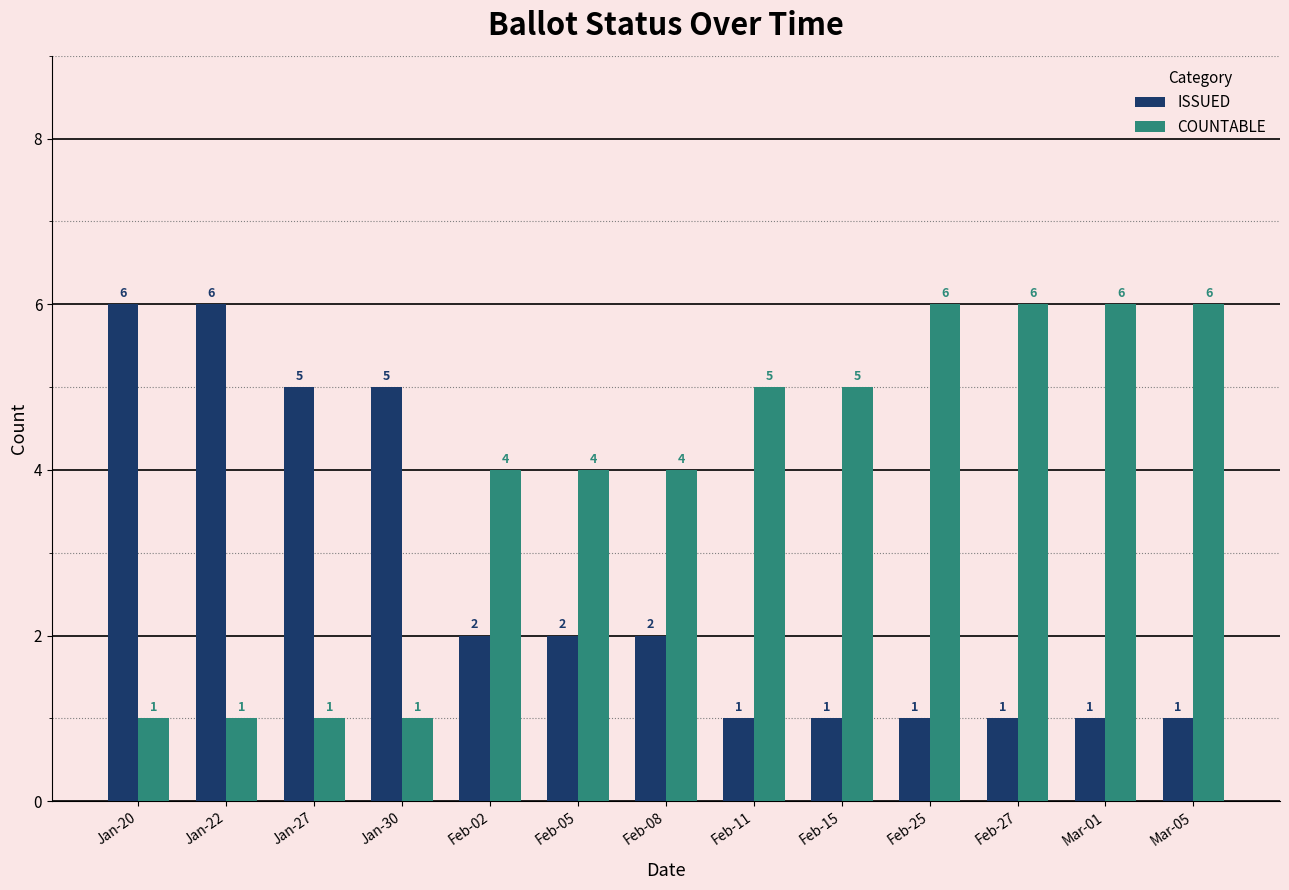

What is the total value across all series at Feb-02?

6